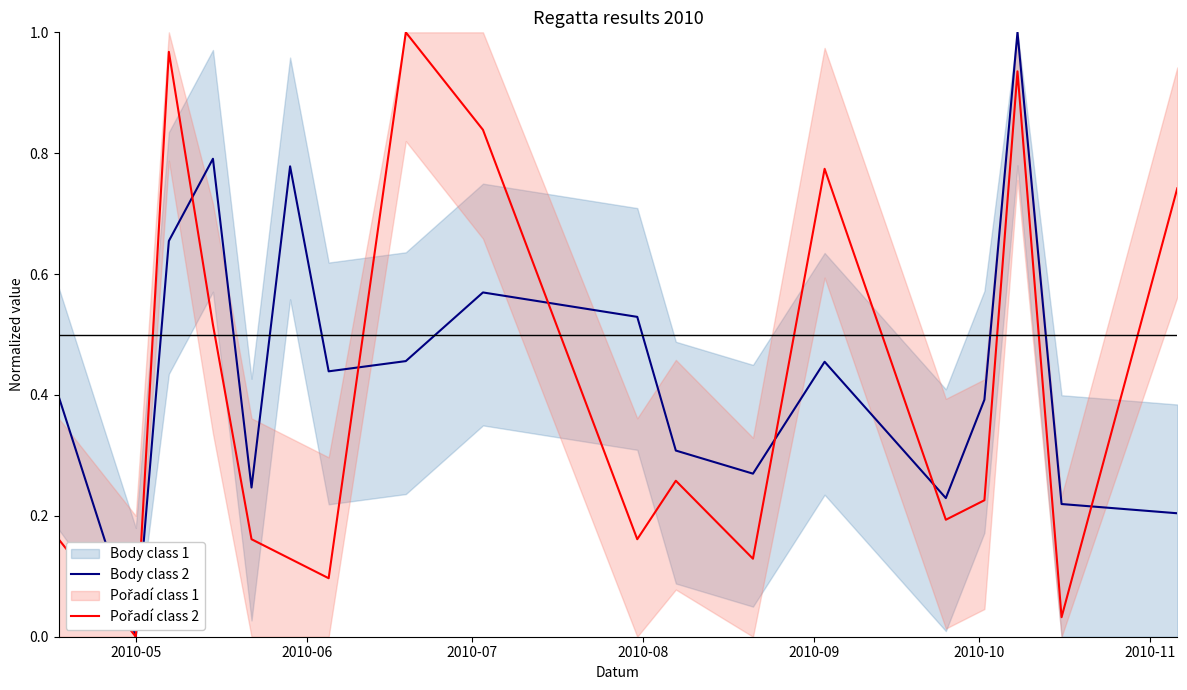

Which series has the widest spread of values?

Body class 2